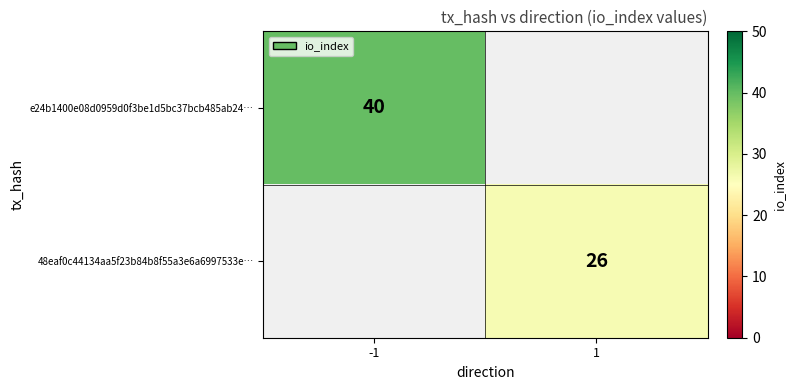

Count the number of categories in the chart.

2